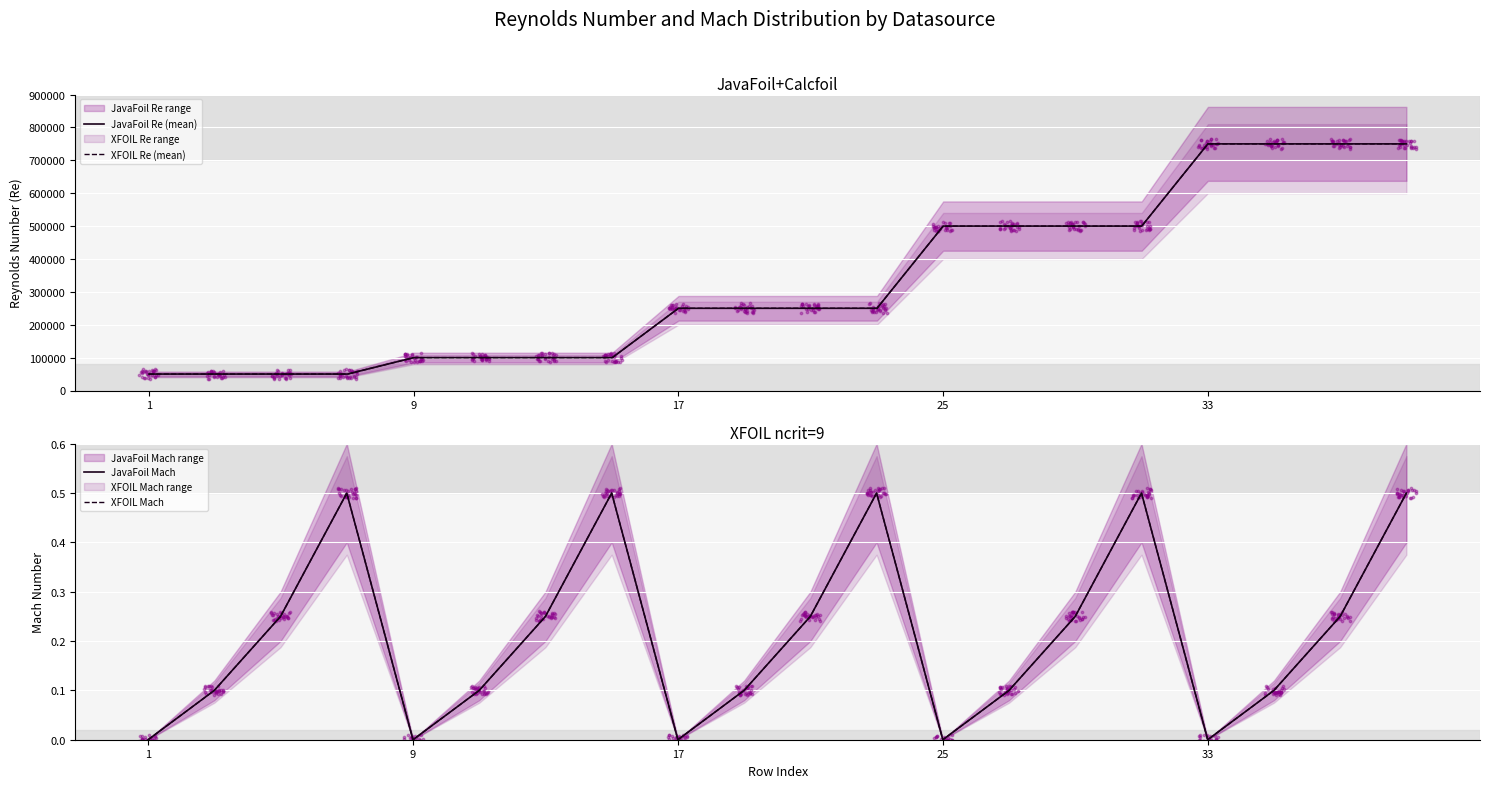

Is the value of JavaFoil Mach at 9 greater than the value of XFOIL Mach at 17?

No